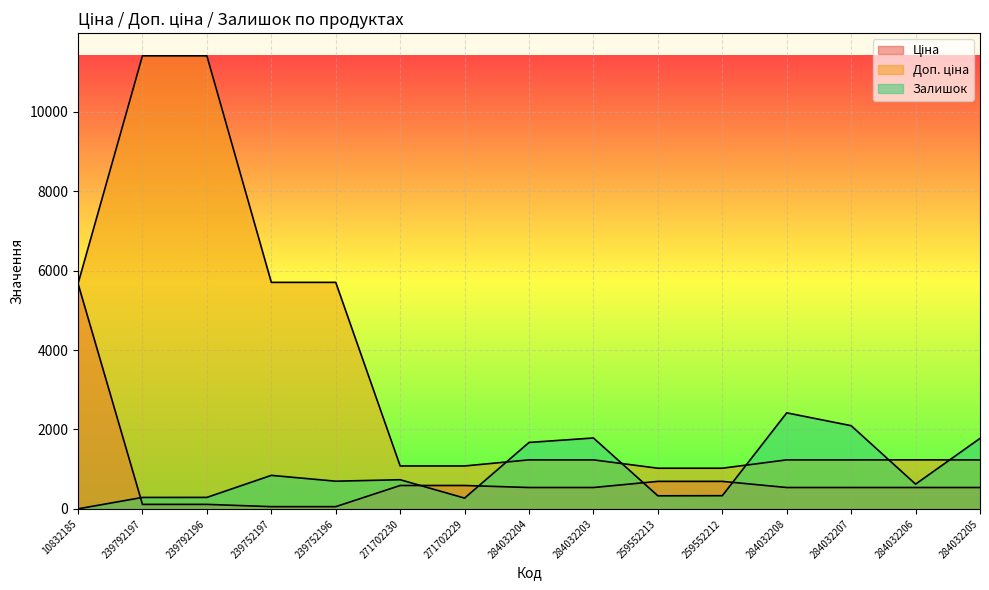

True or false: Ціна has a value of 9636.2 at 10832185.

False